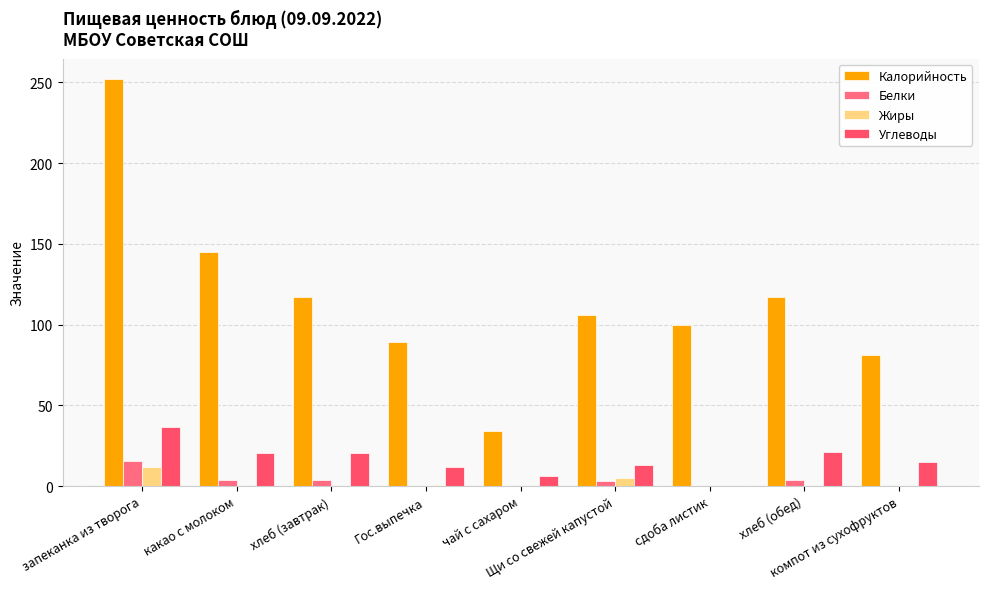

How many groups of bars are there?

9